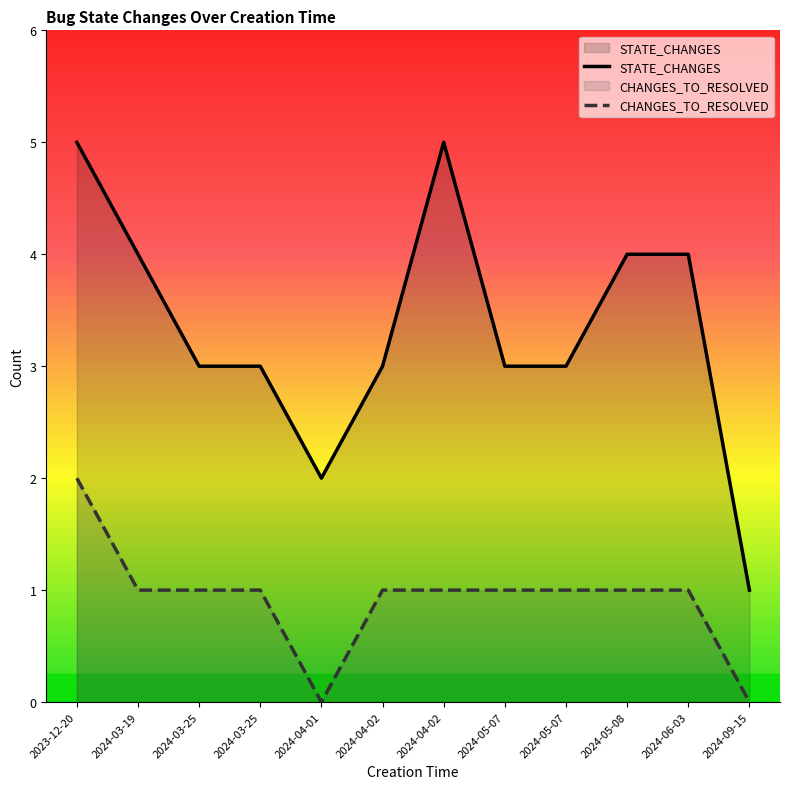

Reading left to right, transcribe all the data shown in this chart.

STATE_CHANGES: 5	4	3	3	2	3	5	3	3	4	4	1
CHANGES_TO_RESOLVED: 2	1	1	1	0	1	1	1	1	1	1	0